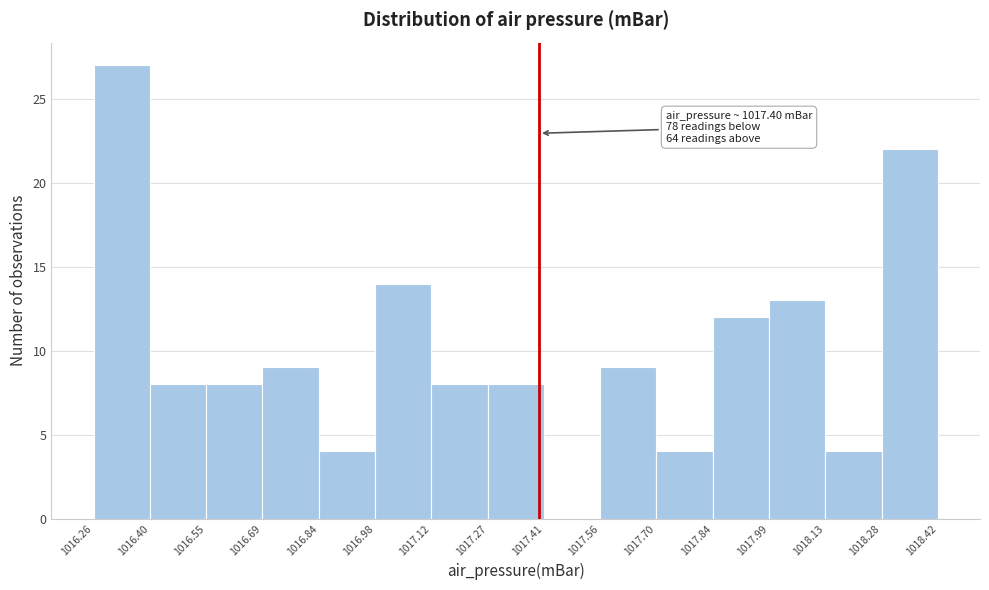

Which range on the x-axis has the tallest bar?

1016.26 to 1016.40